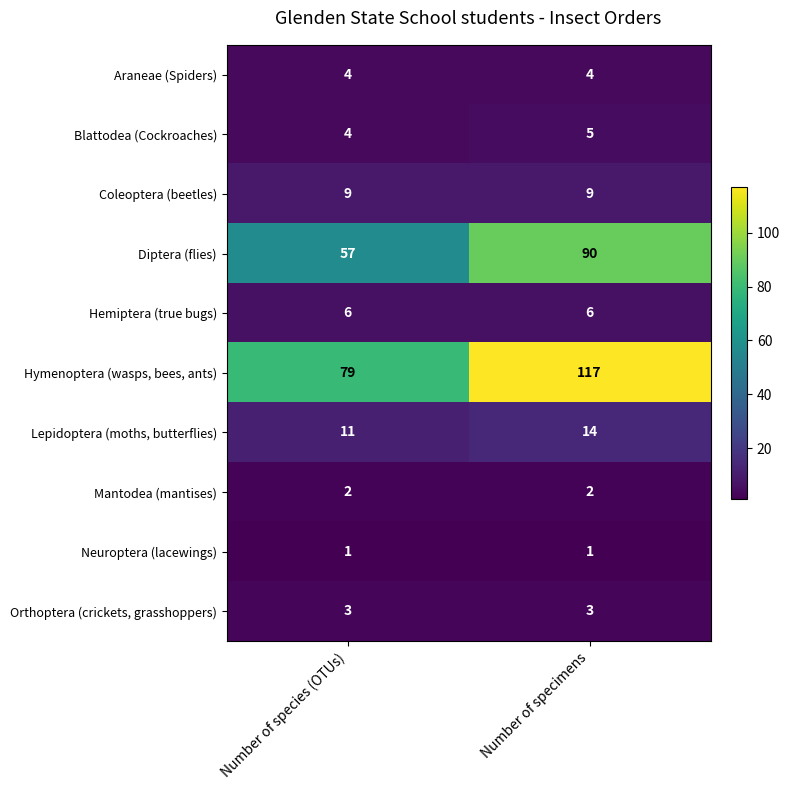

Is the value of Coleoptera (beetles) at Number of specimens greater than the value of Neuroptera (lacewings) at Number of specimens?

Yes